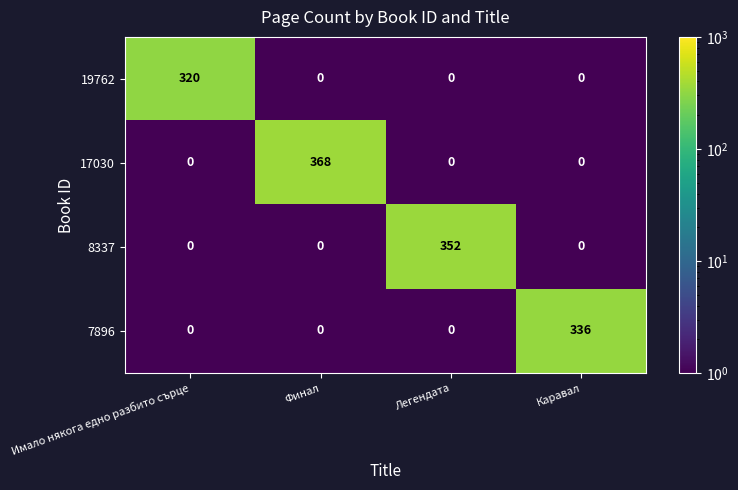

What is the maximum value for 19762?

320